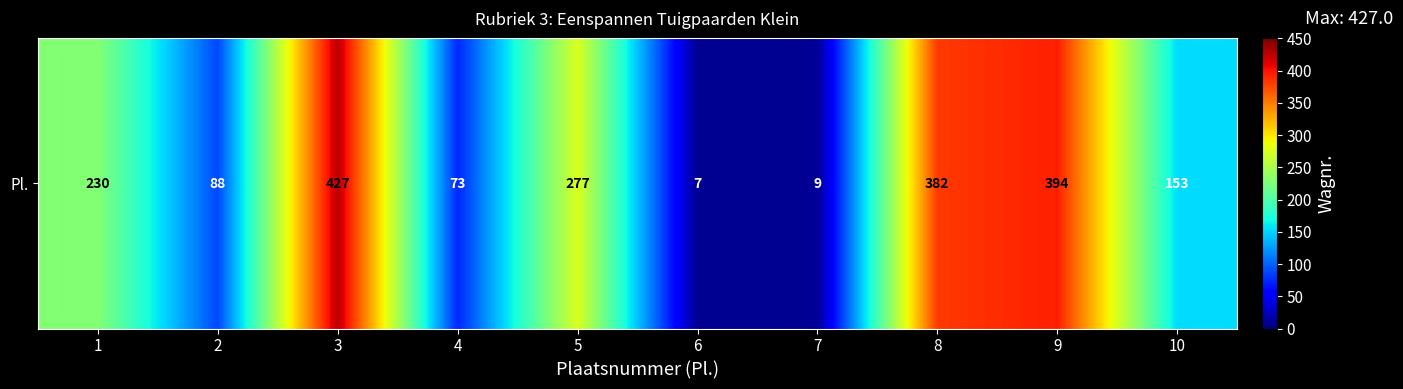

Where does the data first go above 230?

3